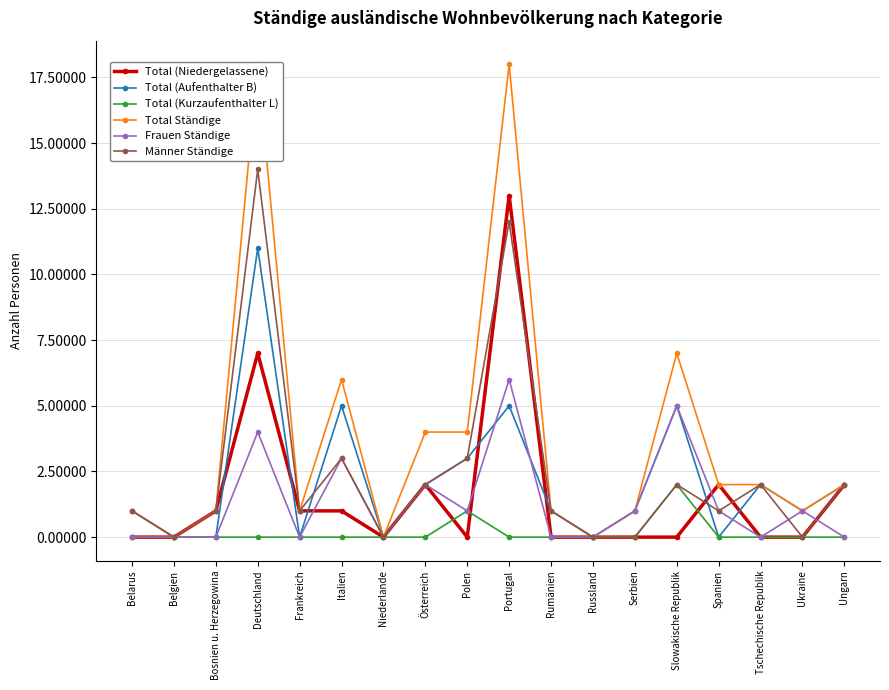

Is the value of Total Ständige at Deutschland greater than the value of Total (Kurzaufenthalter L) at Belgien?

Yes